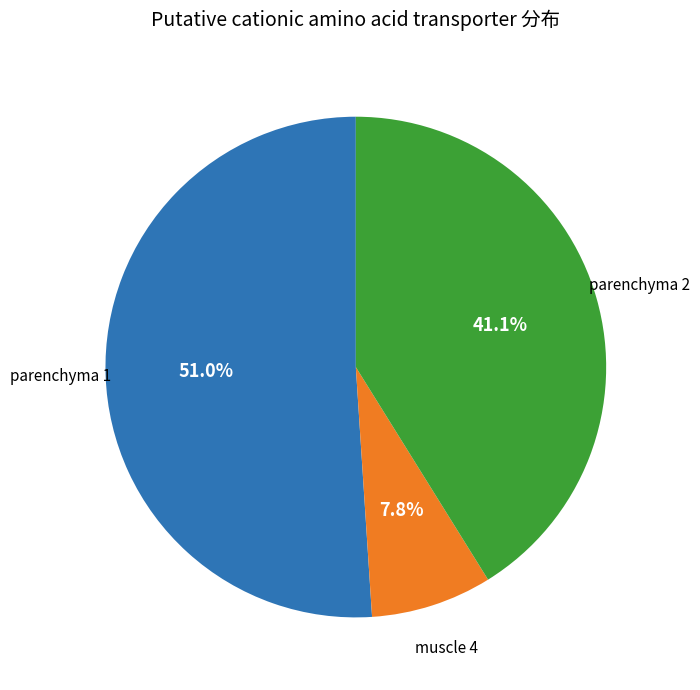

Is there a majority slice in this chart?

Yes